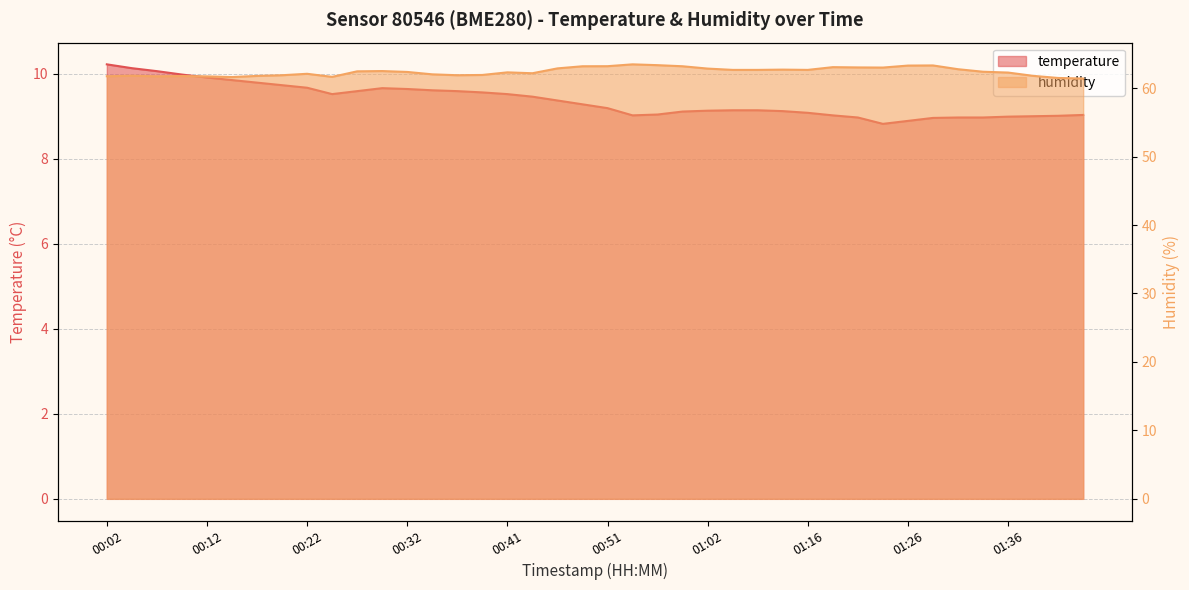

True or false: temperature and humidity cross at least once.

False